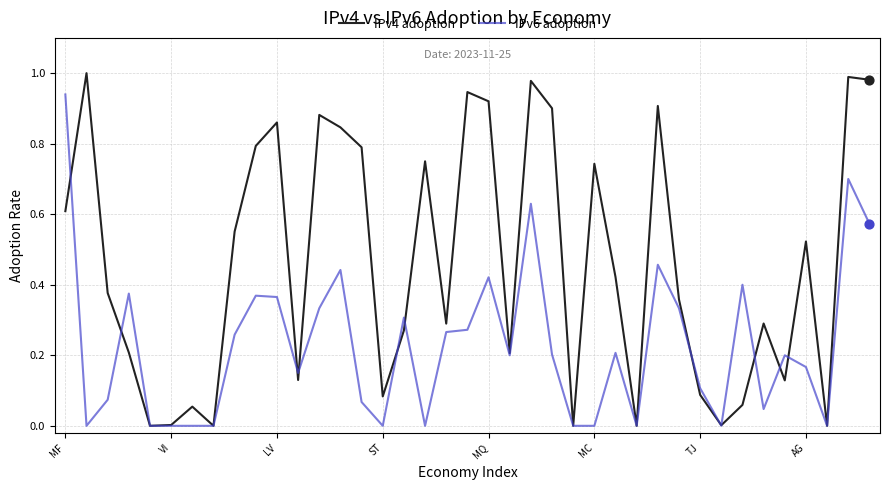

Which series has the largest total across all categories?

IPv4 adoption